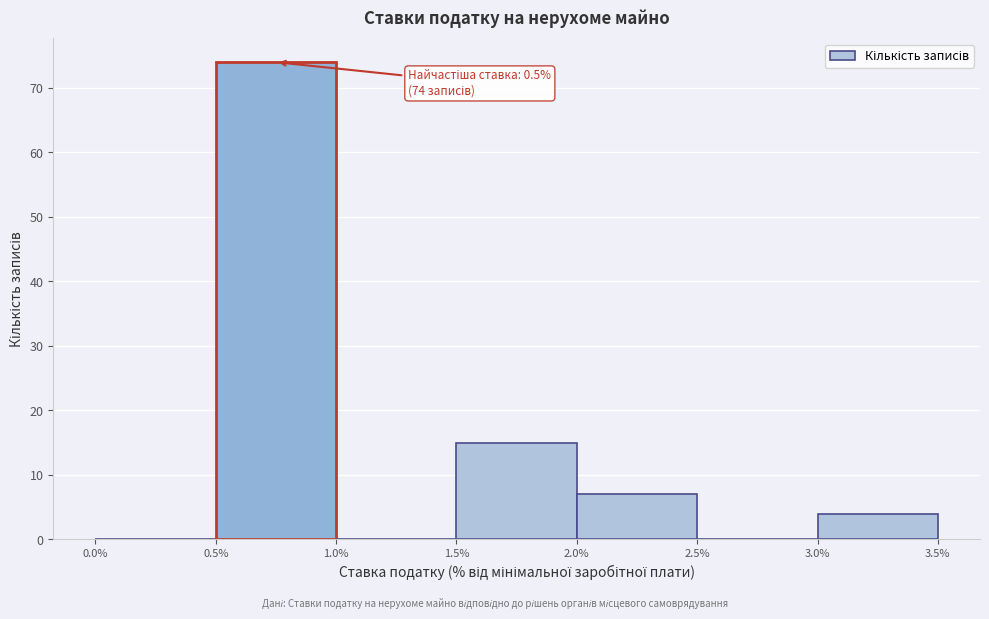

Which range on the x-axis has the tallest bar?

0.5% to 1.0%